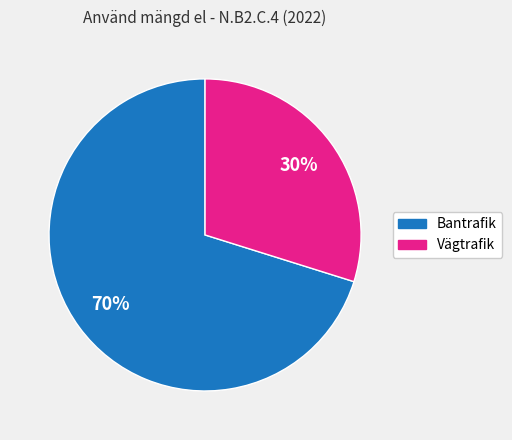

Rank the categories by value from lowest to highest.

Vägtrafik, Bantrafik